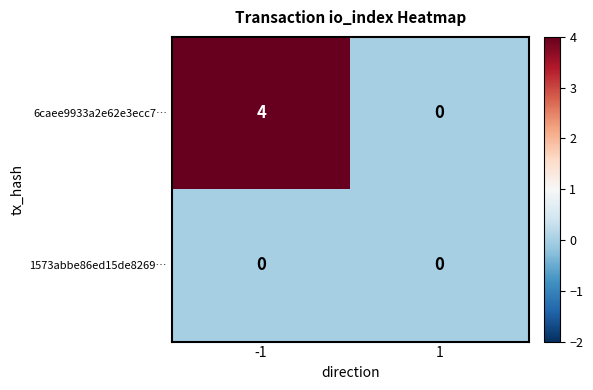

Is it true that 6caee9933a2e62e3ecc7… equals 0 at 1?

True